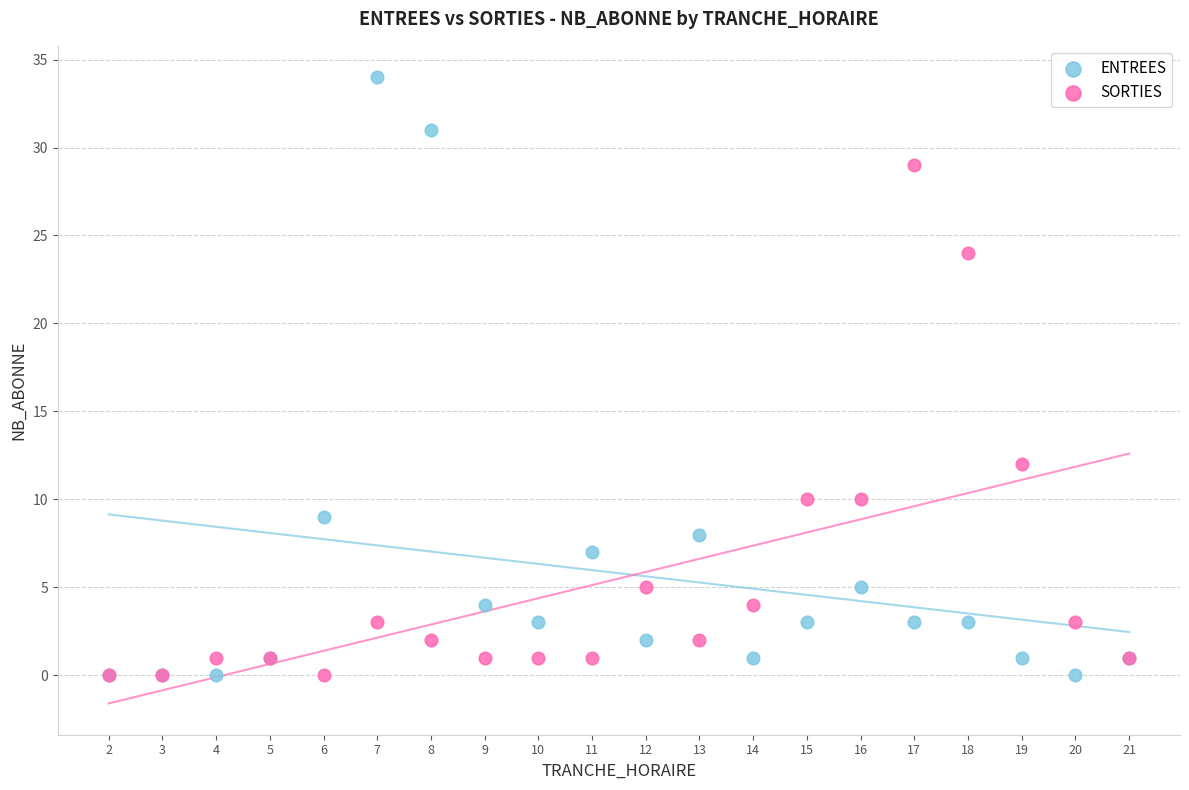

In the SORTIES series, what Y value is closest to 14?

12